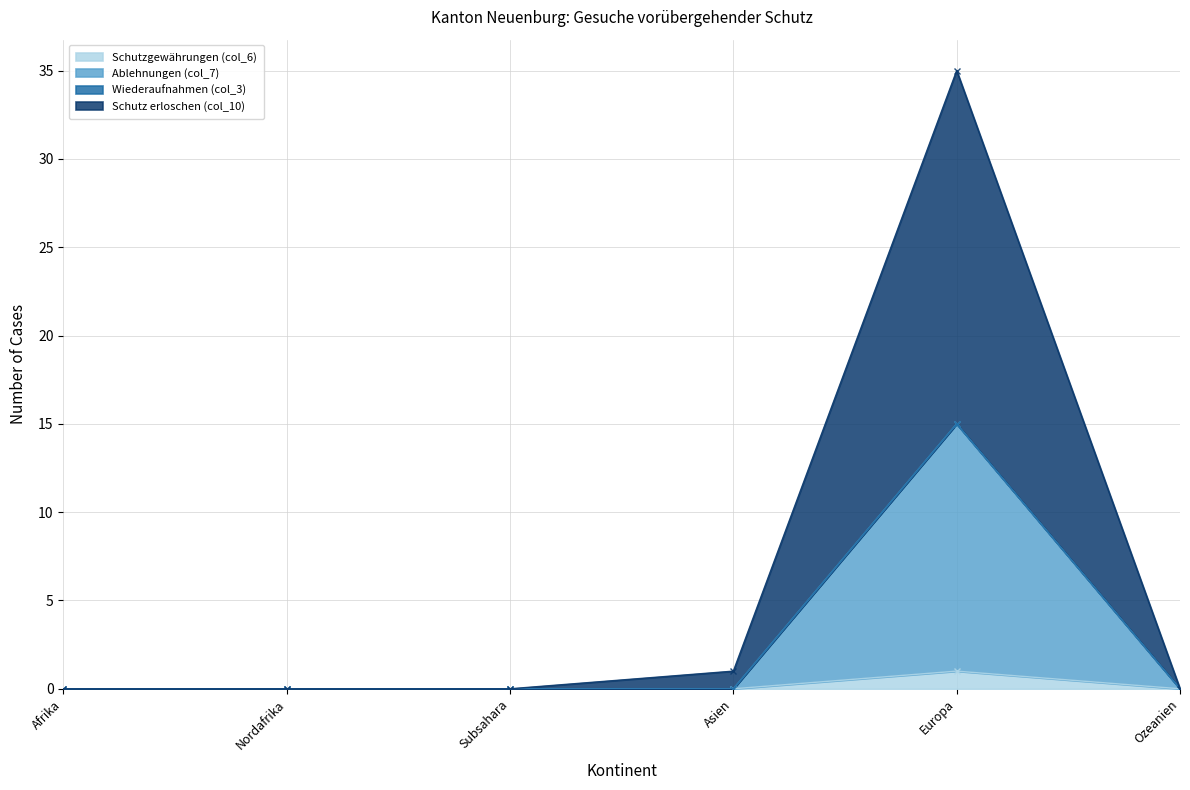

Is it true that Schutzgewährungen (col_6) equals 0 at Afrika?

True